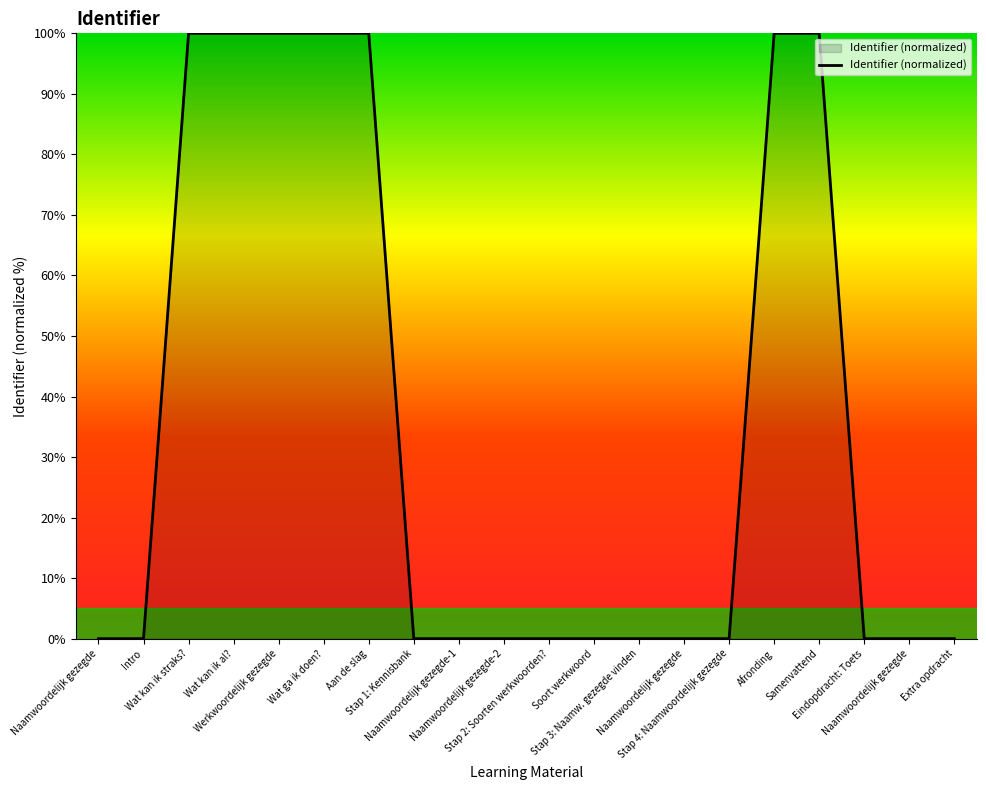

How many lines are shown in the chart?

1